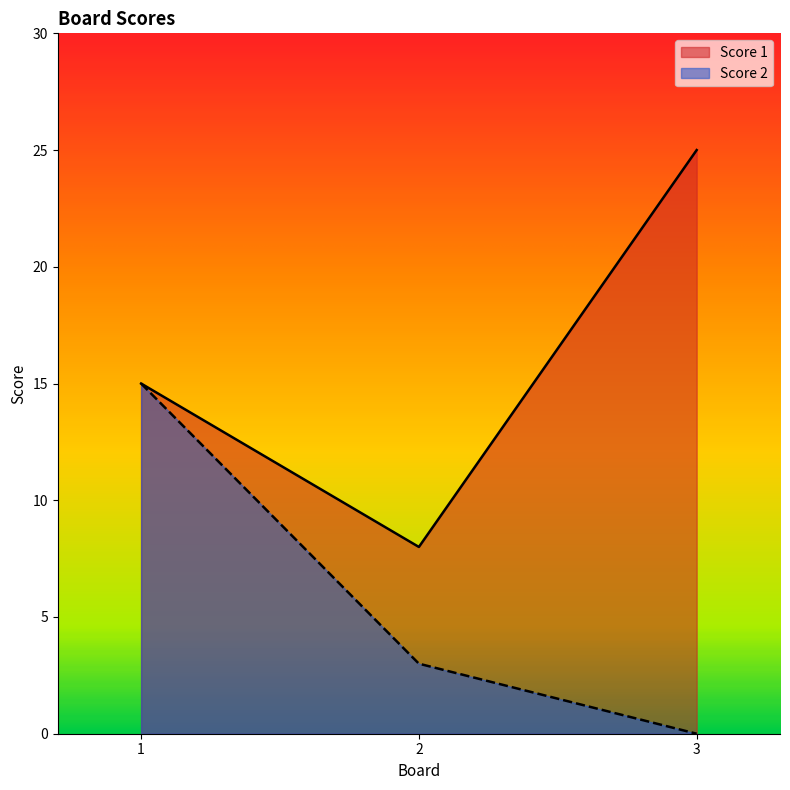

What is the difference between the maximum and minimum values in the Score 1 series?

17